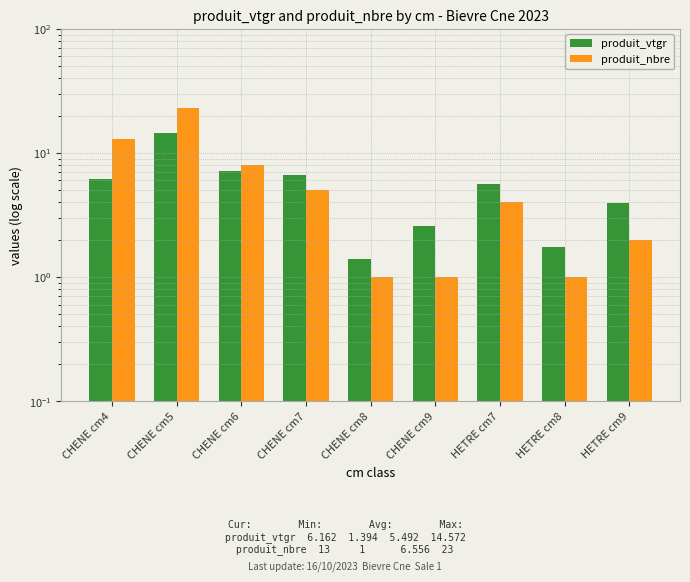

Reading left to right, transcribe all the data shown in this chart.

produit_vtgr: 6.2	14.6	7.1	6.7	1.4	2.6	5.6	1.7	3.9
produit_nbre: 13.0	23.0	8.0	5.0	1.0	1.0	4.0	1.0	2.0